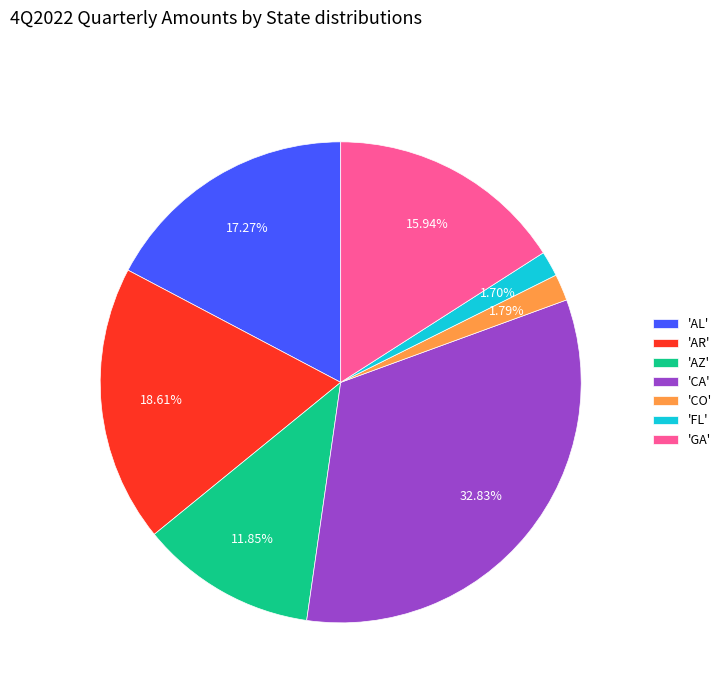

Is there a majority slice in this chart?

No